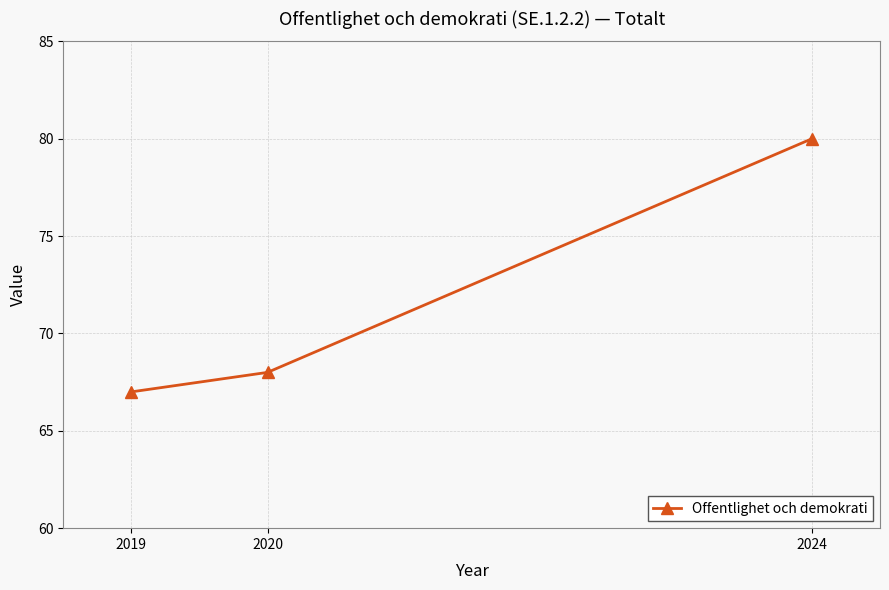

Reading left to right, what are all the values shown in this chart?

67	68	80